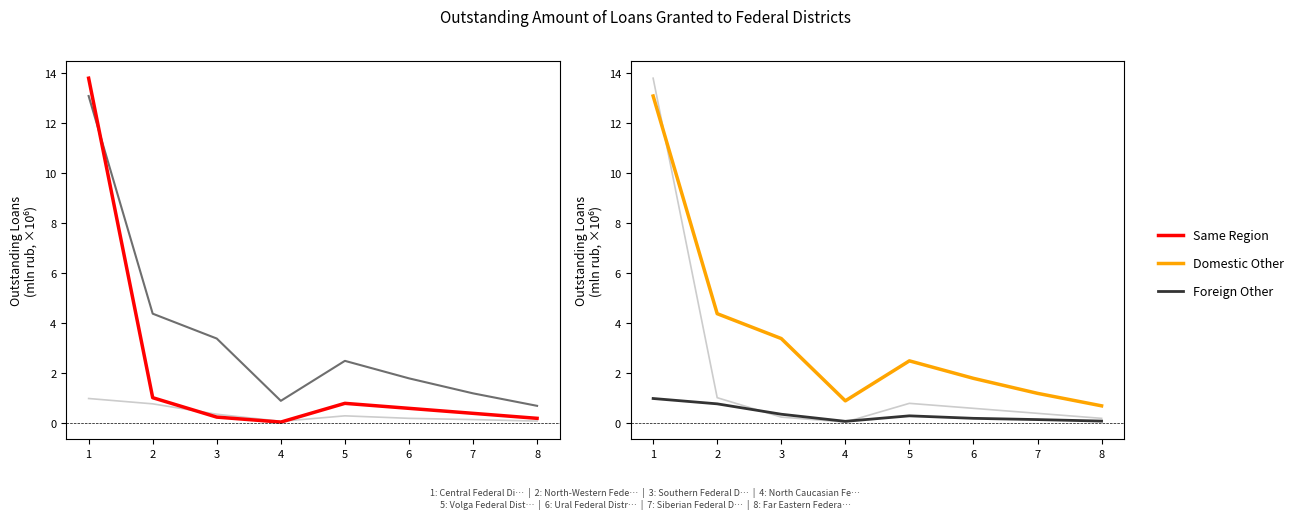

What is the sum of the by credit institutions of other regions (domestic) values at 8 and 7?

1.9